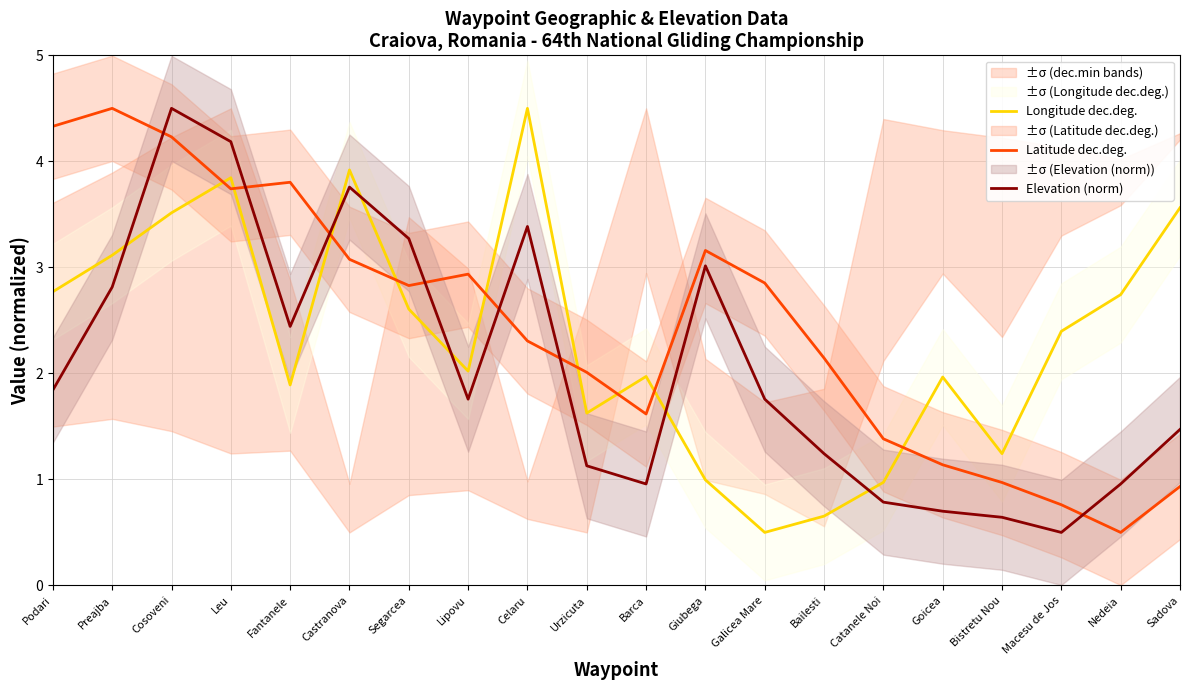

How many lines are shown in the chart?

3